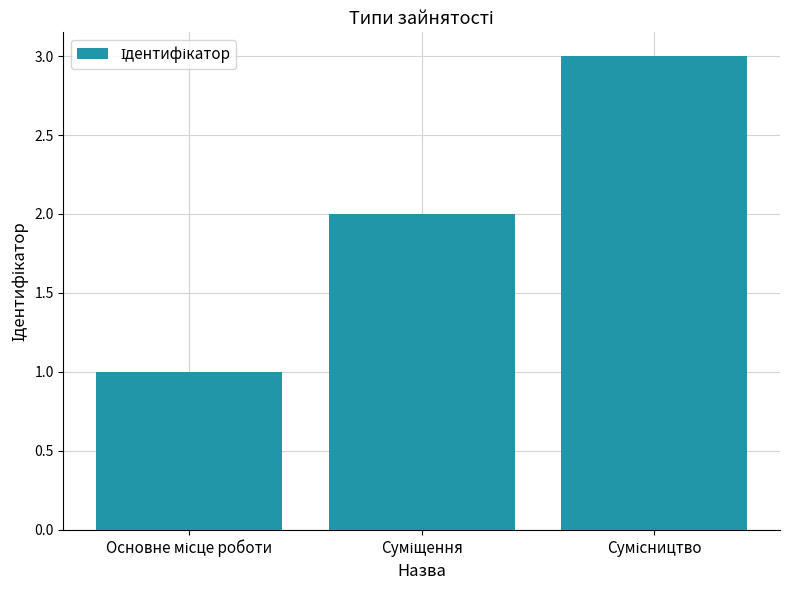

What is the greatest value displayed?

3